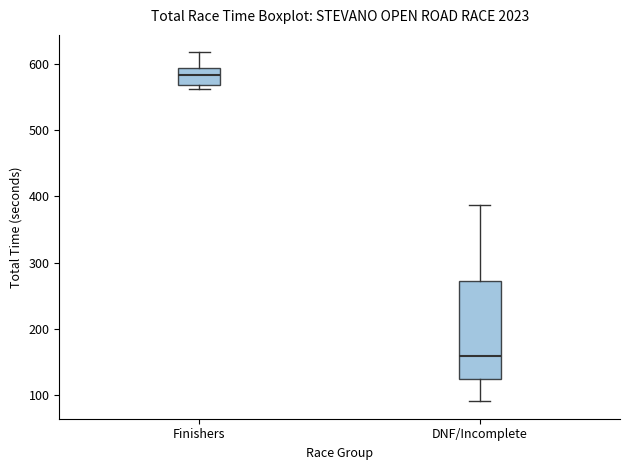

Reading left to right, transcribe this box plot: for each box, give where its median line is, the range the box spans, and where its two whiskers end, as read against the y-axis. The values are not printed on the chart, so give them approximately, as read against the axis.

Finishers: median 580, box 570 to 590, whiskers 560 to 620
DNF/Incomplete: median 160, box 120 to 270, whiskers 90 to 390